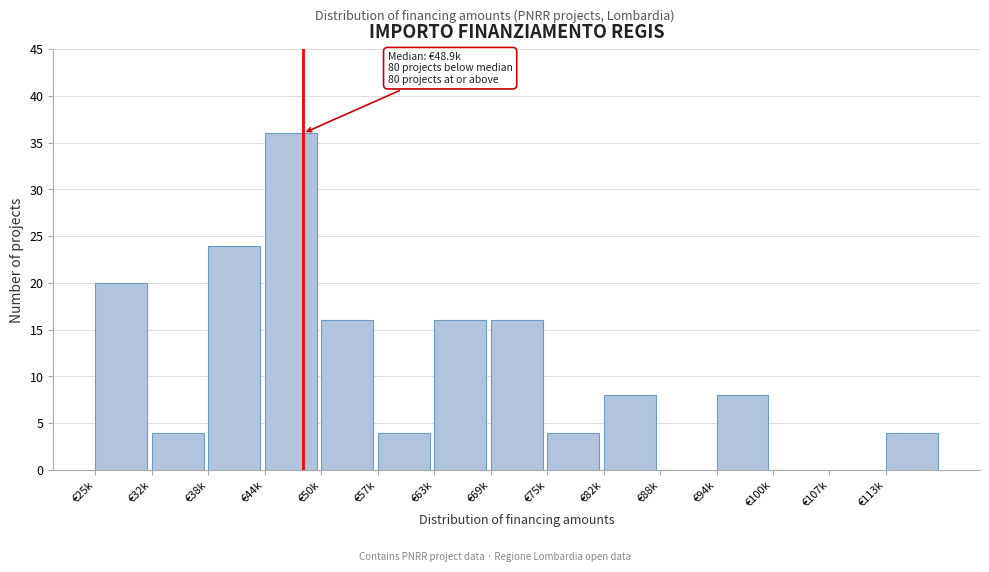

Reading right to left, what are all the values shown in this chart?

€113k=4	€107k=0	€100k=0	€94k=8	€88k=0	€82k=8	€75k=4	€69k=16	€63k=16	€57k=4	€50k=16	€44k=36	€38k=24	€32k=4	€25k=20